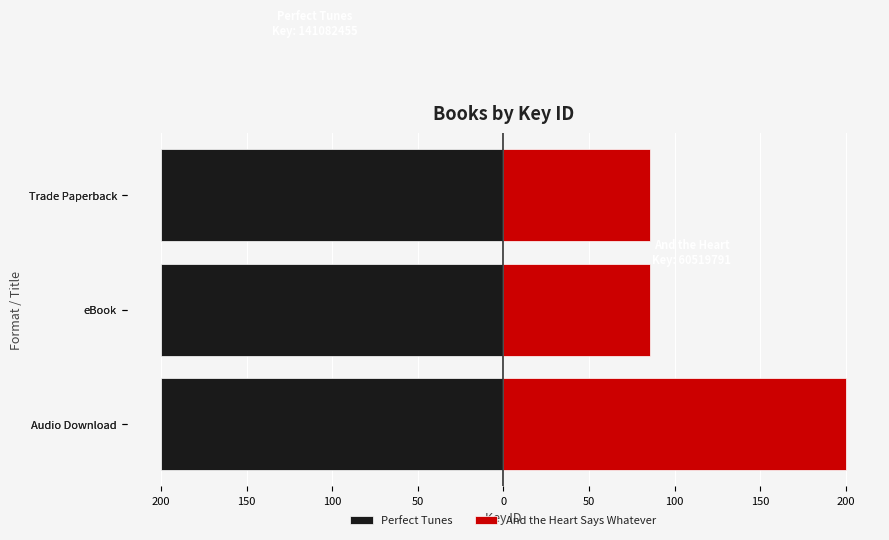

What is the difference between the And the Heart Says Whatever values at Audio Download and eBook?

114.2